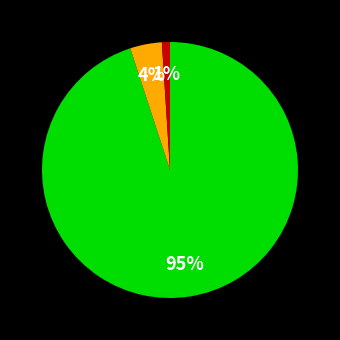

To the nearest percent, what is the difference between the largest and smallest slice percentages?

94%